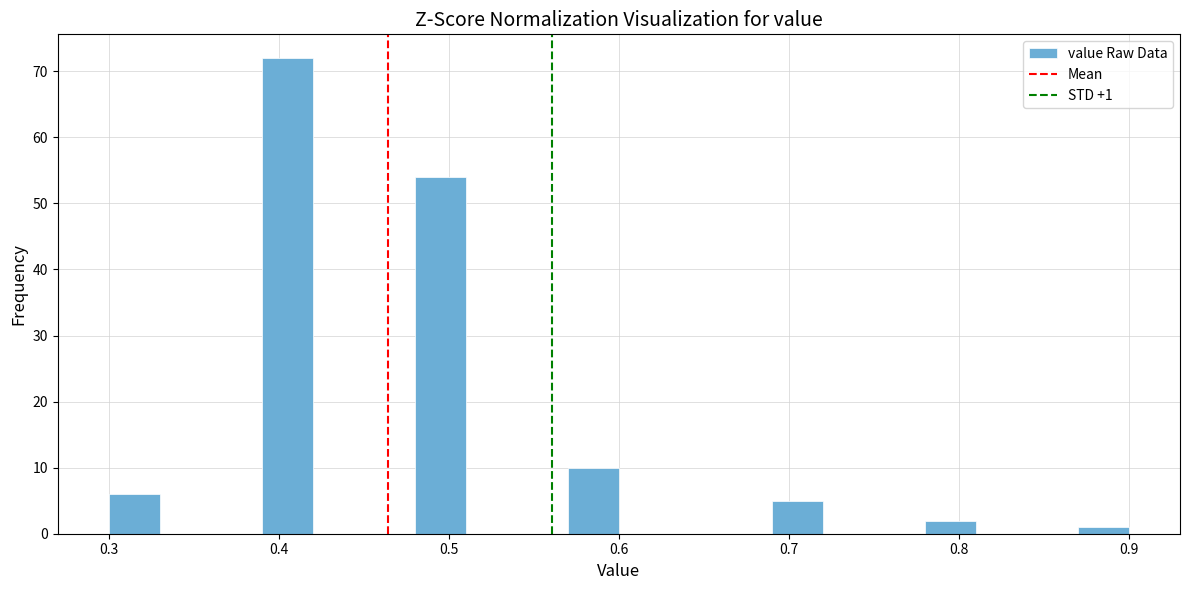

Around what value on the x-axis is the tallest bar? Give the approximate position of its centre, as read against the axis.

0.41